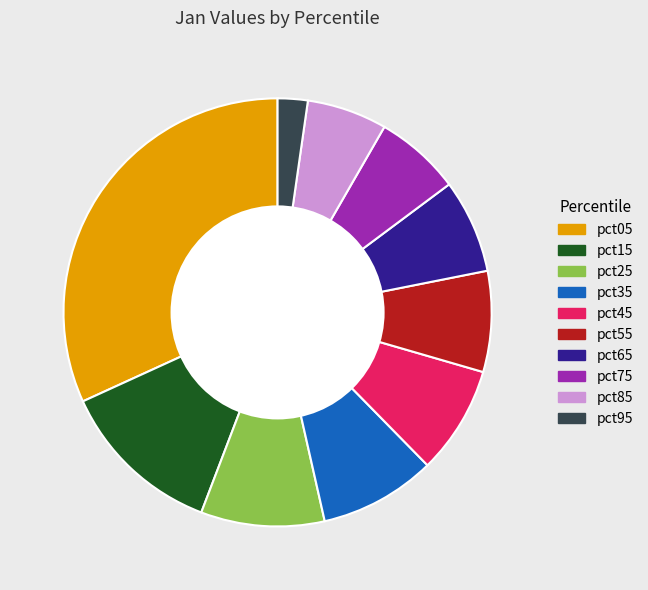

True or false: pct45 accounts for 8% of the total.

True